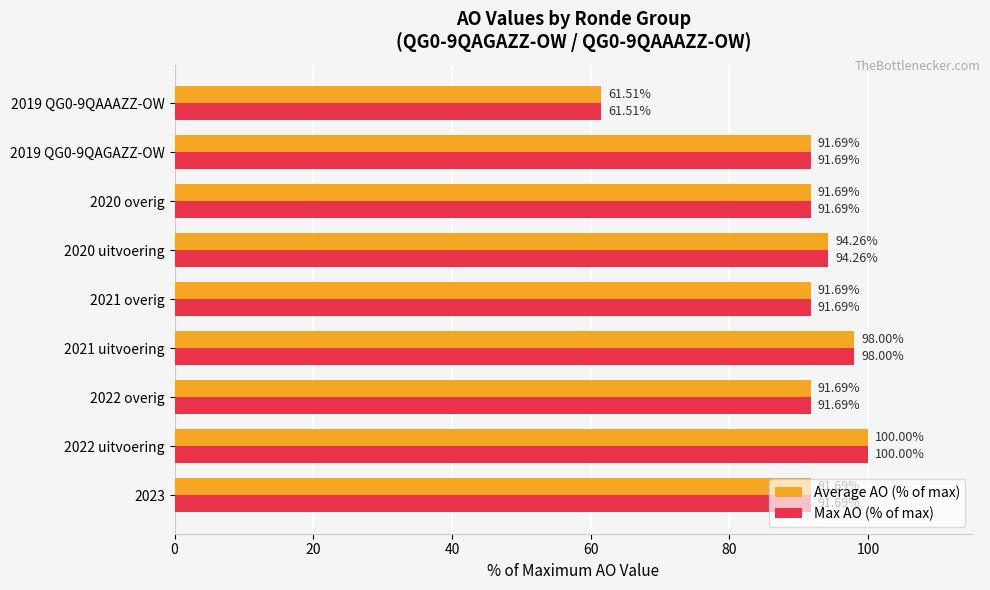

Is the value of Average AO (% of max) at 2020 overig greater than the value of Max AO (% of max) at 2019 QG0-9QAAAZZ-OW?

Yes